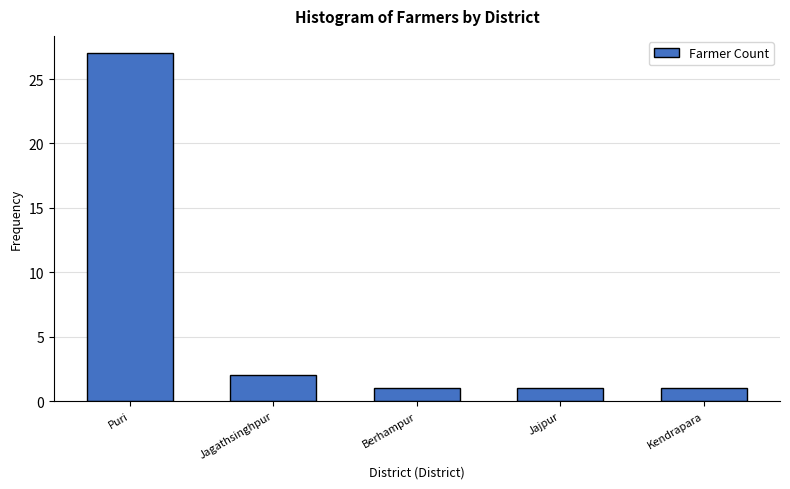

What is the change in value from Jagathsinghpur to Kendrapara?

-1